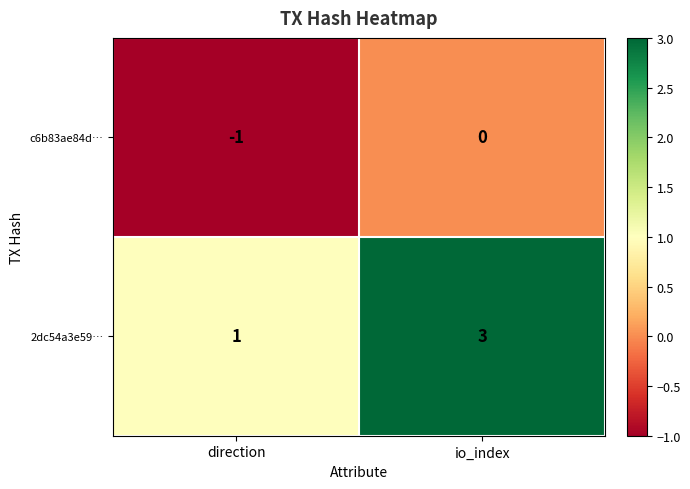

What is the sum of all 2dc54a3e59… values?

4